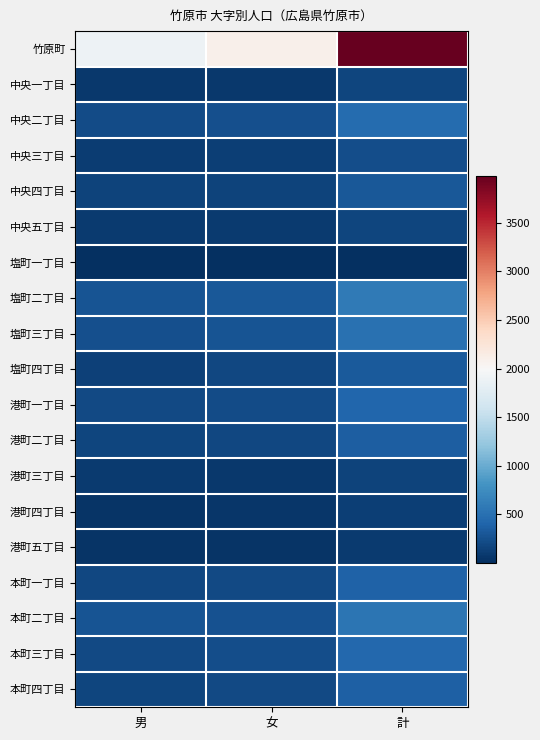

Reading right to left, transcribe all the data shown in this chart.

竹原町: 計=3984	女=2091	男=1893
中央一丁目: 計=160	女=80	男=80
中央二丁目: 計=462	女=244	男=218
中央三丁目: 計=226	女=125	男=101
中央四丁目: 計=307	女=156	男=151
中央五丁目: 計=167	女=83	男=84
塩町一丁目: 計=11	女=4	男=7
塩町二丁目: 計=586	女=314	男=272
塩町三丁目: 計=513	女=274	男=239
塩町四丁目: 計=316	女=176	男=140
港町一丁目: 計=417	女=218	男=199
港町二丁目: 計=348	女=186	男=162
港町三丁目: 計=156	女=74	男=82
港町四丁目: 計=116	女=66	男=50
港町五丁目: 計=86	女=44	男=42
本町一丁目: 計=383	女=199	男=184
本町二丁目: 計=541	女=267	男=274
本町三丁目: 計=425	女=223	男=202
本町四丁目: 計=366	女=199	男=167